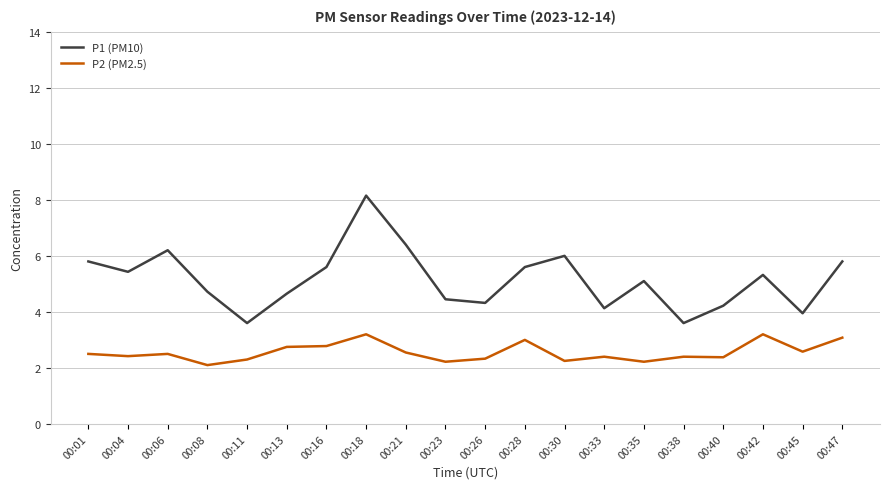

Count the number of categories in the chart.

20